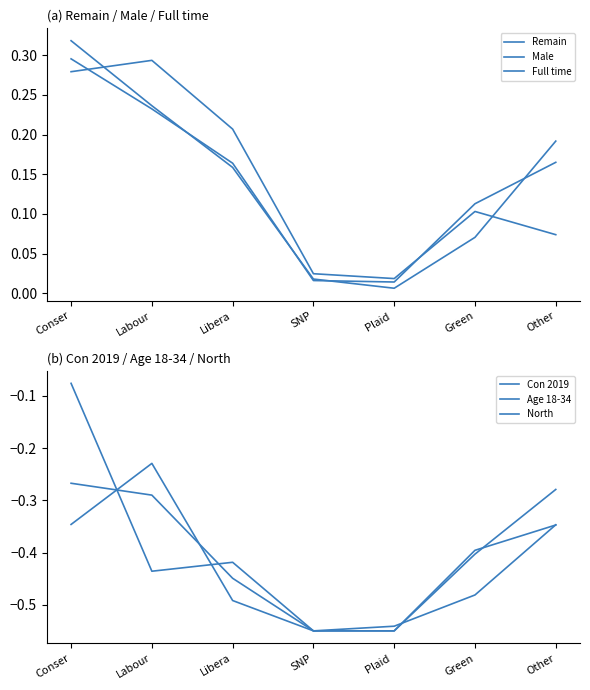

Count the number of categories in the chart.

7